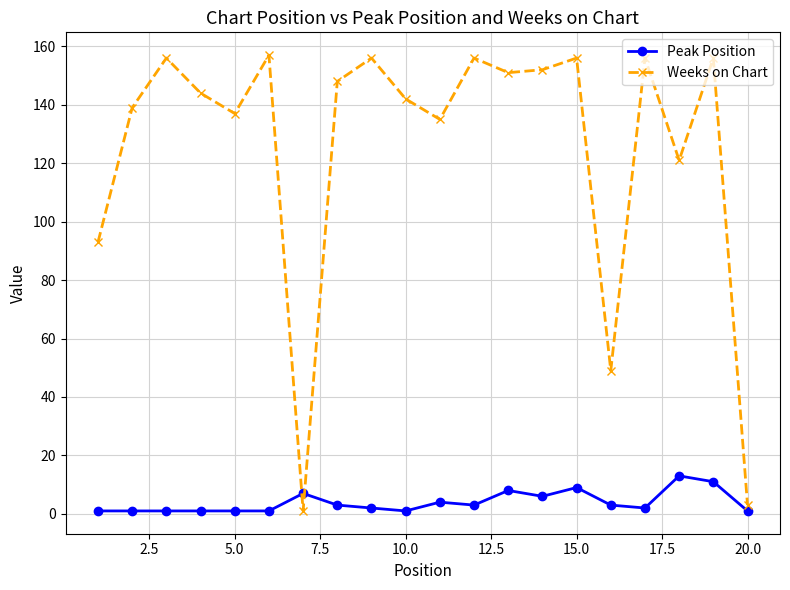

What is the minimum value for Peak Position?

1